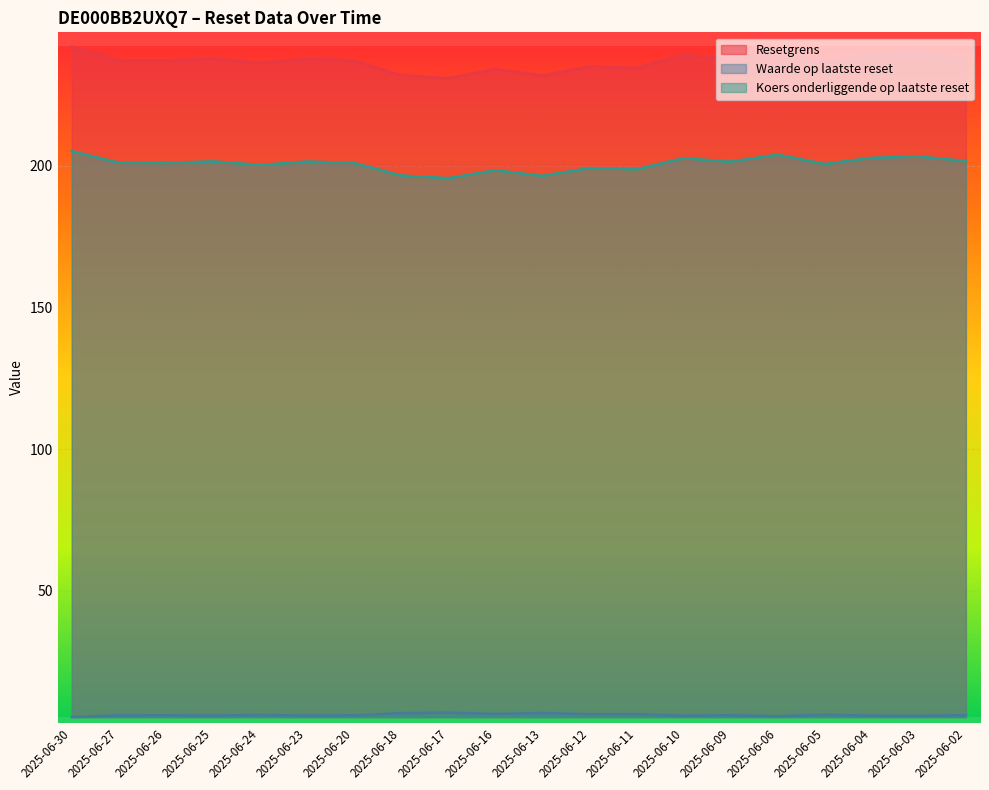

In Waarde op laatste reset, how many points are lower than both neighbors (excluding endpoints)?

7